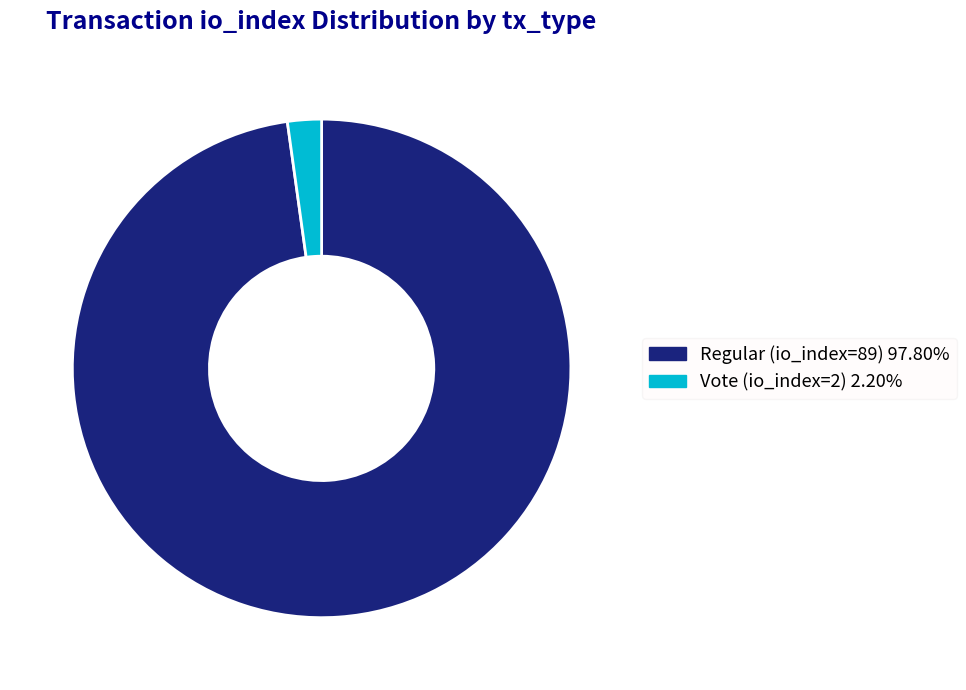

Count the number of slices in the pie.

2